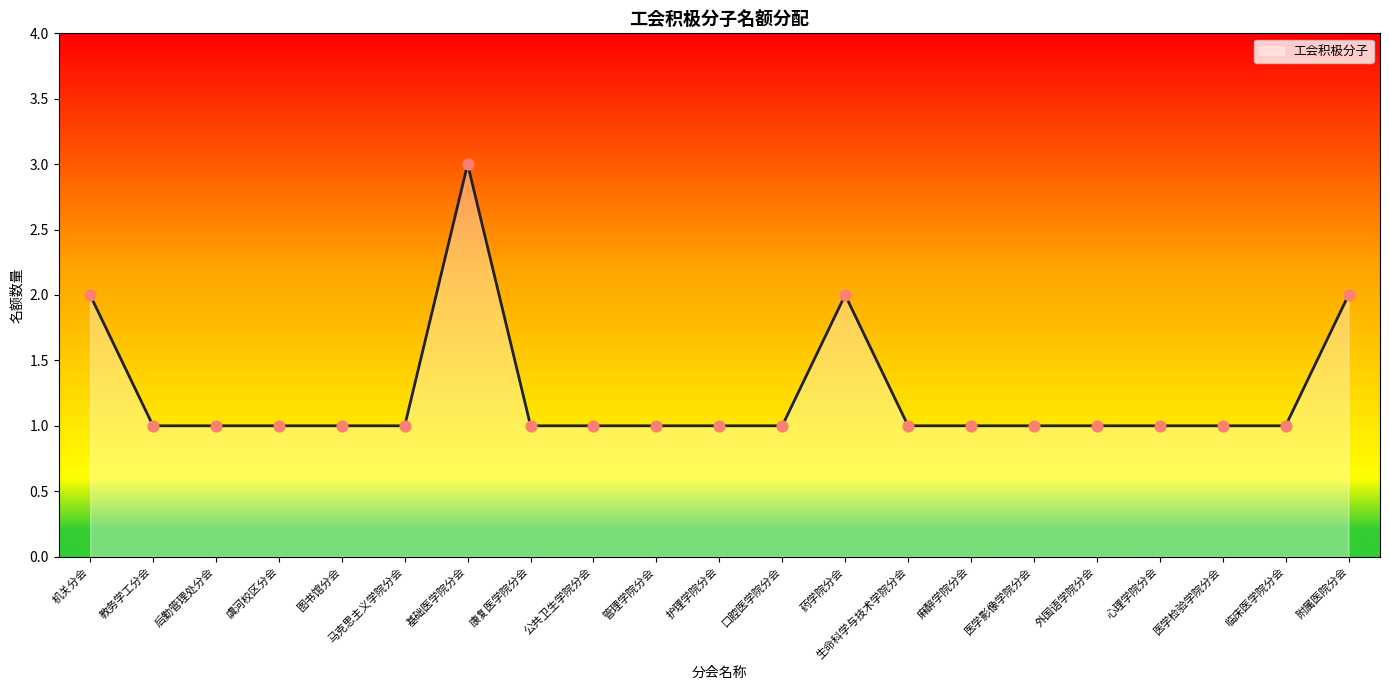

Which series has the largest total across all categories?

工会积极分子_line